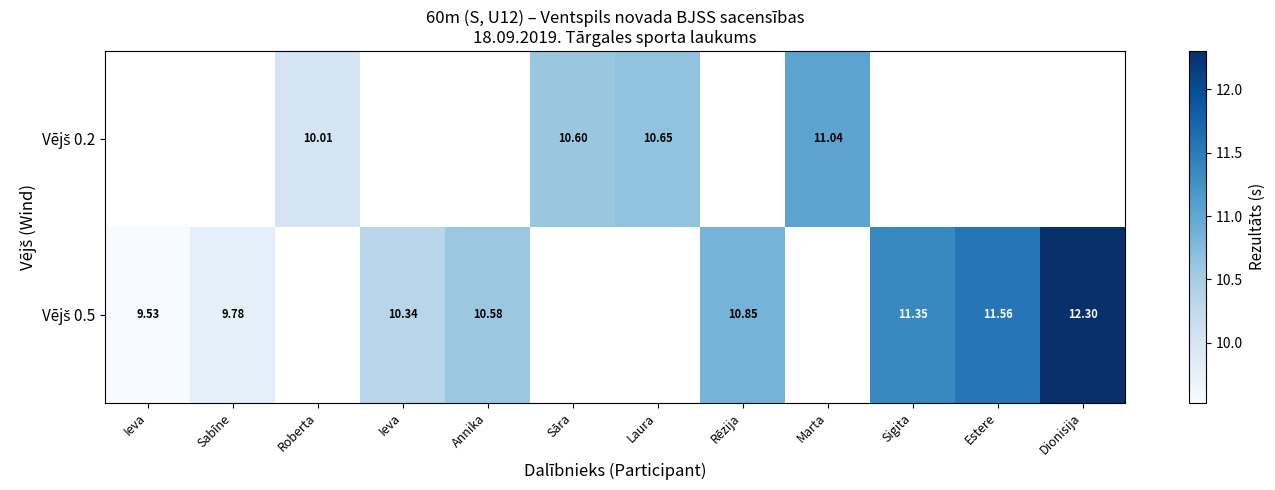

What is the difference between the maximum and minimum values in the Vējš 0.5 series?

2.8